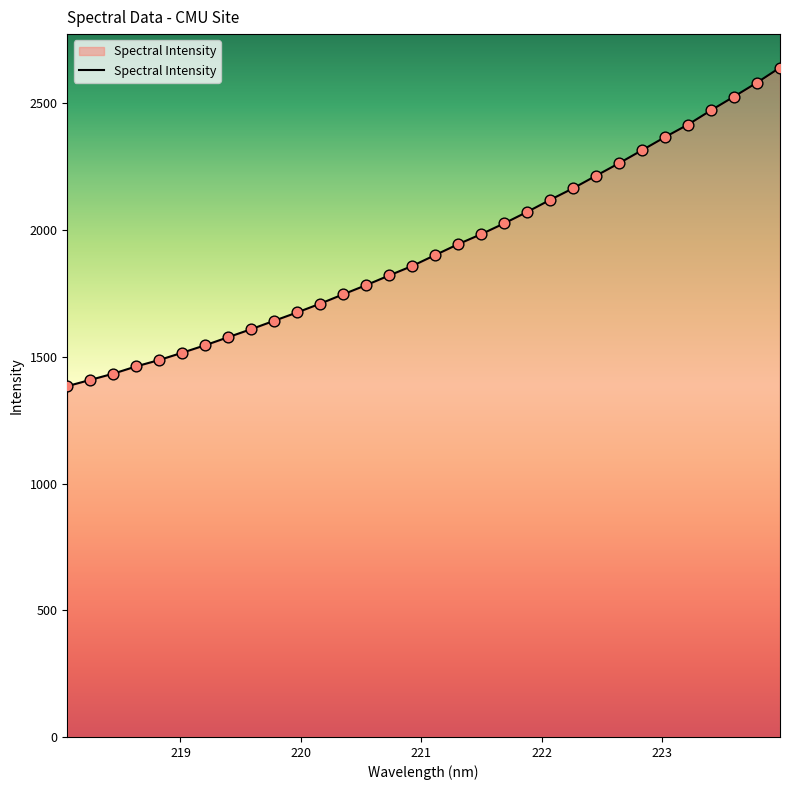

What is the greatest value displayed?

2640.9